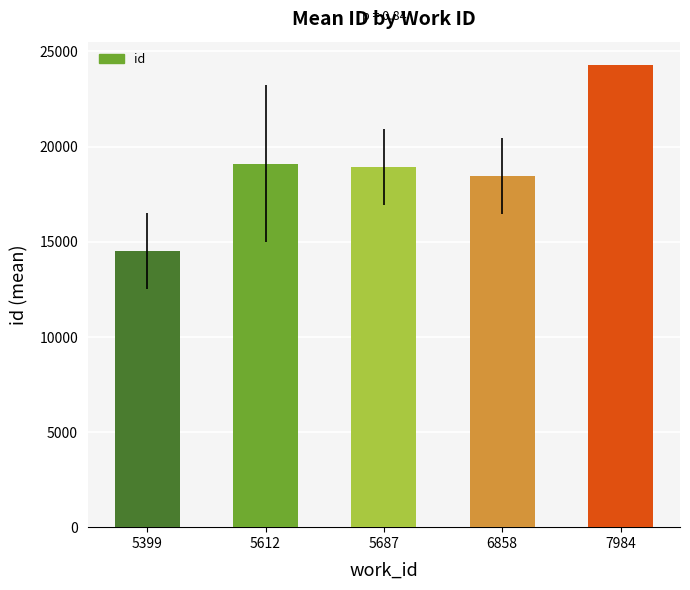

Reading left to right, list all the values displayed in this chart.

14491	19108	18918	18452	24299